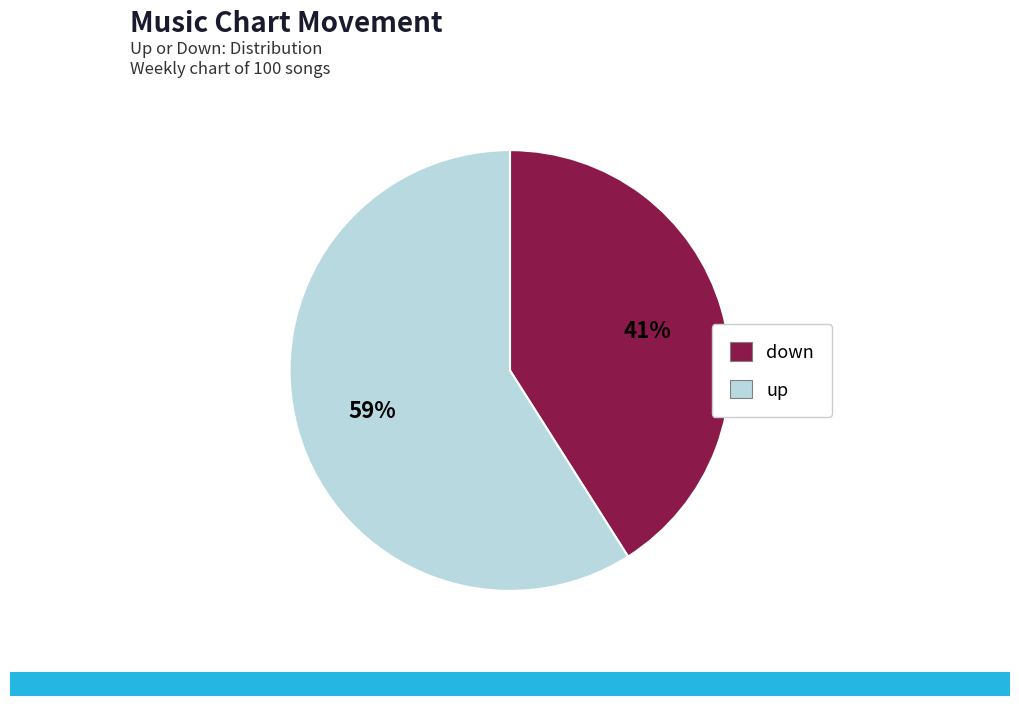

Rank the categories by value from lowest to highest.

down, up